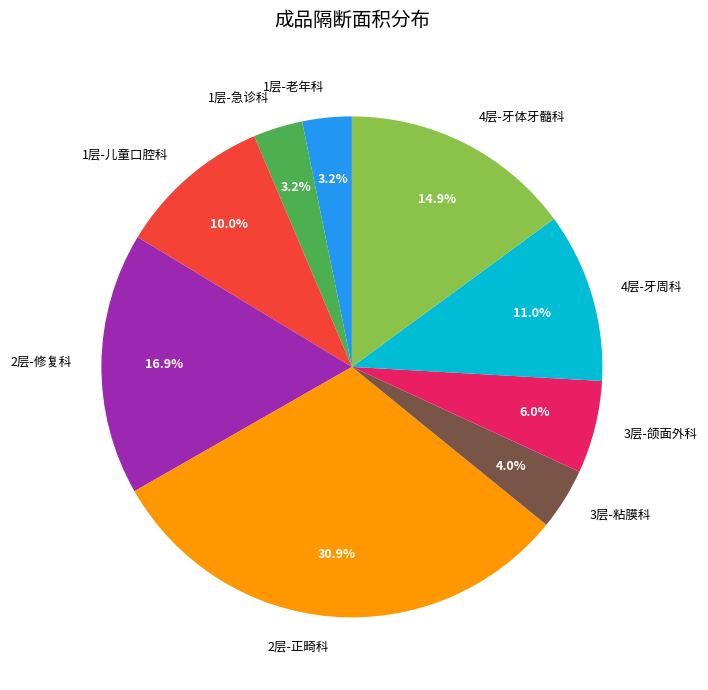

Which category has the biggest portion of the pie?

2层-正畸科